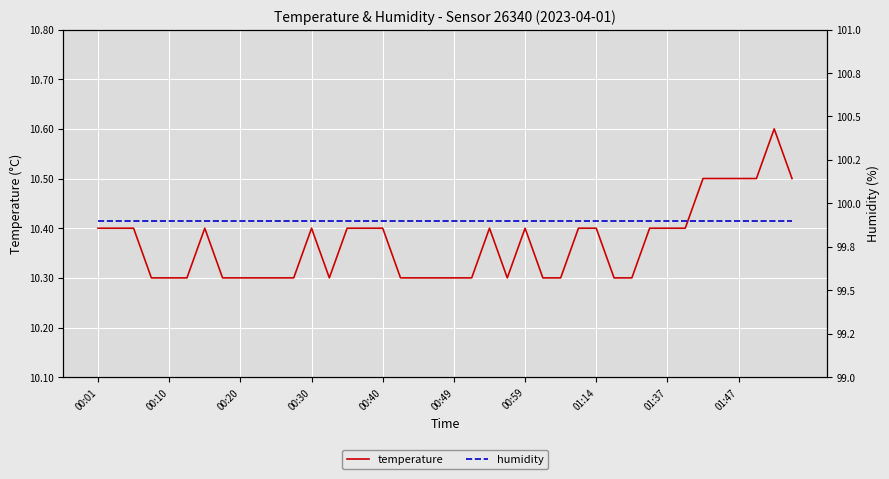

What is the greatest value displayed?

99.9